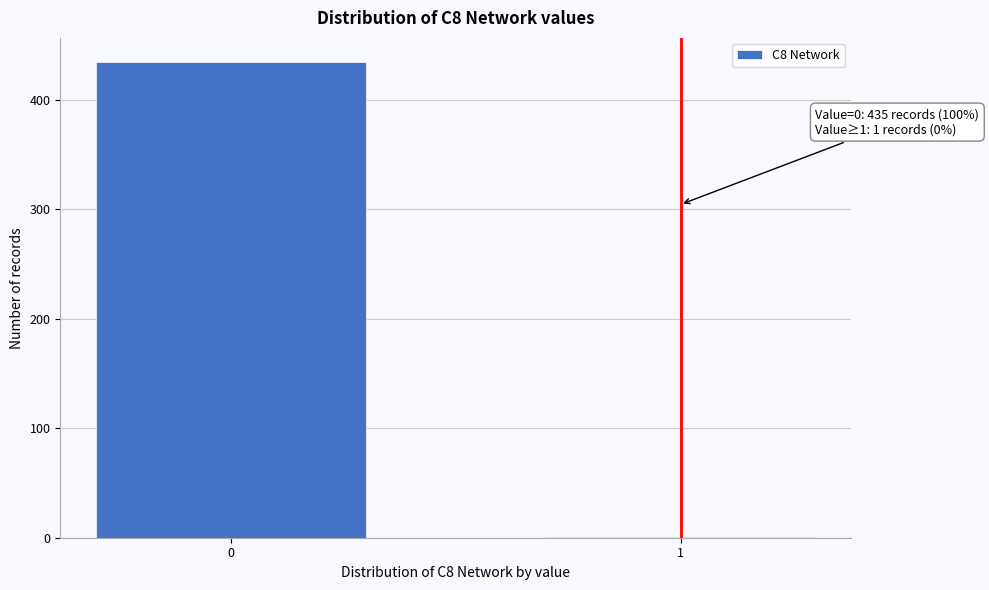

Reading left to right, extract all data points from this chart.

0=435	1=1